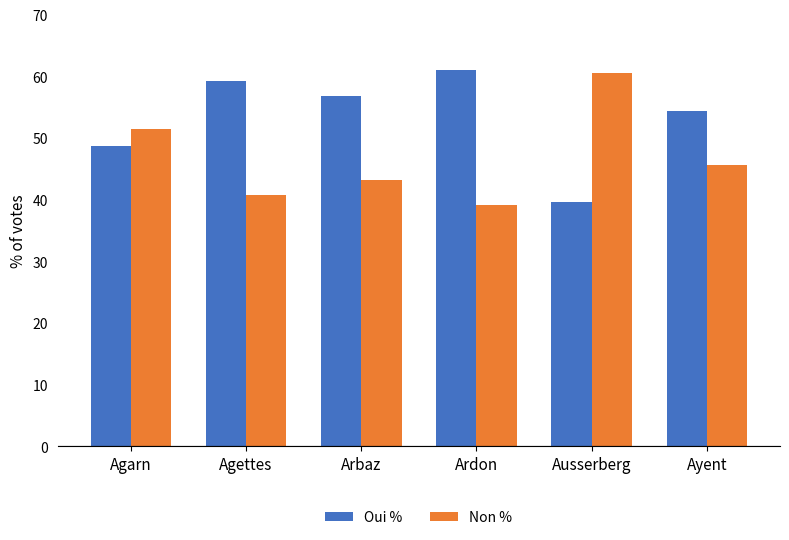

What is the average value of the Non % series?

46.7